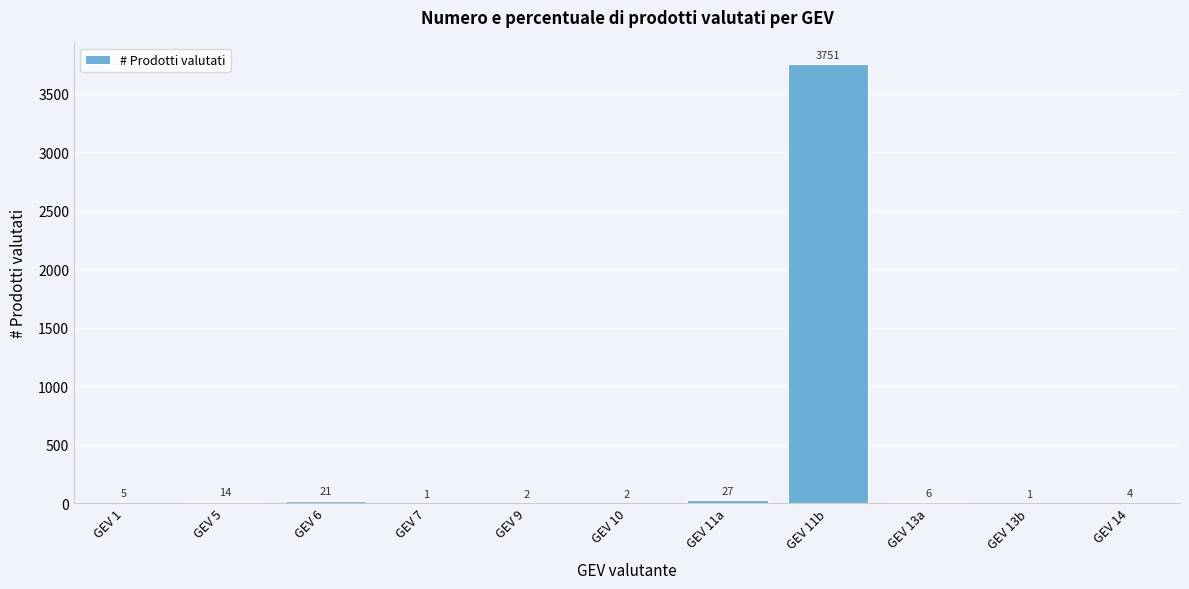

Reading left to right, extract all data points from this chart.

GEV 1=5	GEV 5=14	GEV 6=21	GEV 7=1	GEV 9=2	GEV 10=2	GEV 11a=27	GEV 11b=3751	GEV 13a=6	GEV 13b=1	GEV 14=4